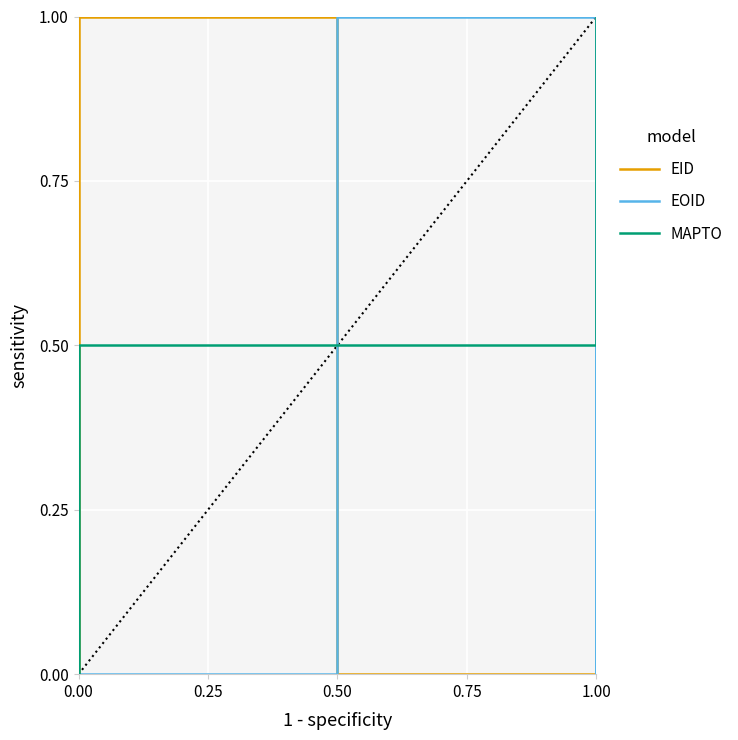

What is the difference between the maximum and minimum values in the MAPTO series?

1.0